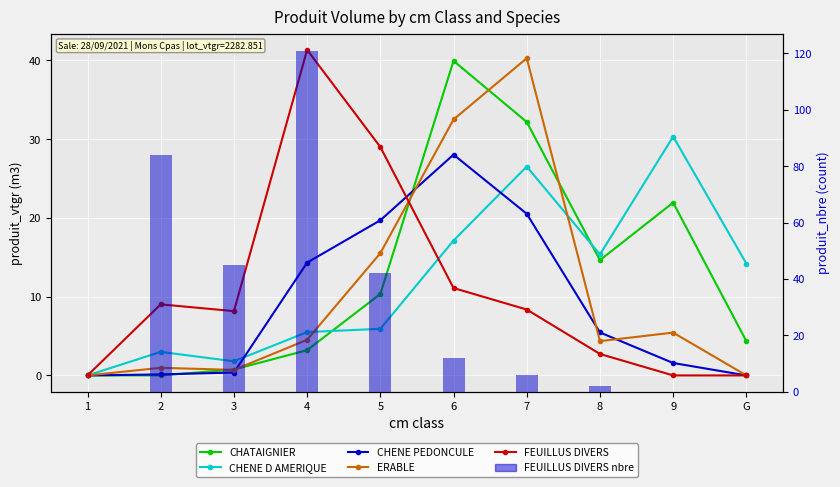

Reading left to right, what are all the values shown in this chart?

CHATAIGNIER: 0.0	0.0	0.8	3.2	10.3	39.9	32.2	14.6	21.9	4.4
CHENE D AMERIQUE: 0.0	3.0	1.8	5.5	5.9	17.1	26.5	15.4	30.3	14.2
CHENE PEDONCULE: 0.0	0.1	0.4	14.3	19.7	28.0	20.5	5.5	1.6	0.0
ERABLE: 0.0	1.0	0.7	4.5	15.5	32.5	40.3	4.4	5.4	0.0
FEUILLUS DIVERS: 0.0	9.0	8.2	41.3	29.0	11.1	8.4	2.7	0.0	0.0
FEUILLUS DIVERS nbre: 0.0	84.0	45.0	121.0	42.0	12.0	6.0	2.0	0.0	0.0